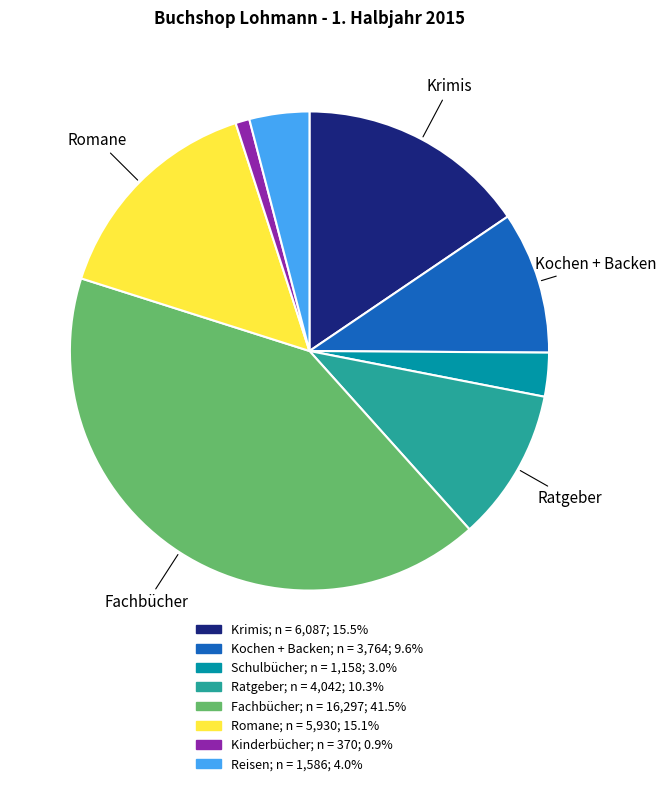

The Krimis slice represents 1% of the pie. True or false?

False